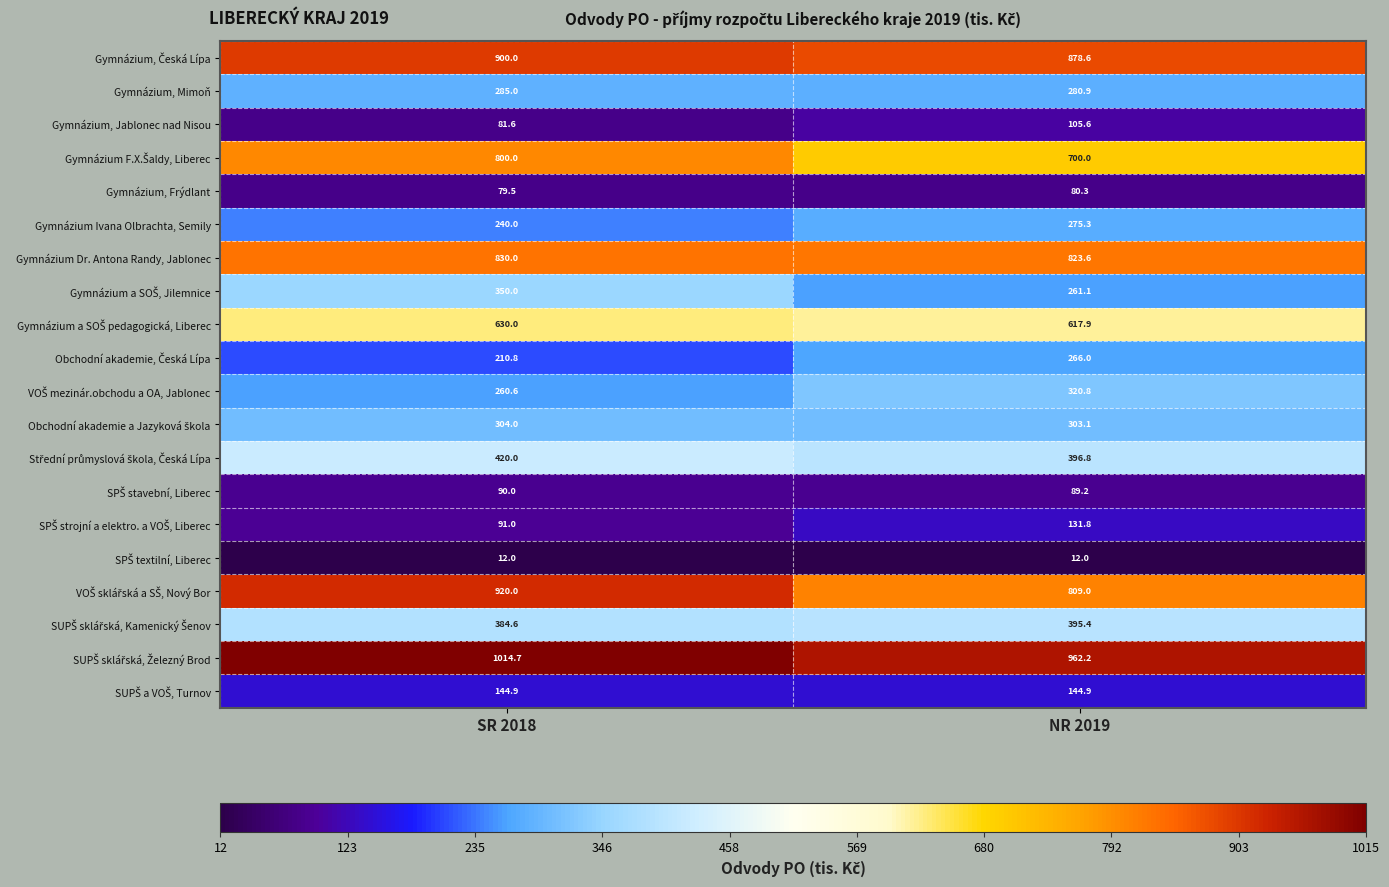

Which label corresponds to the largest value in the chart?

SR 2018